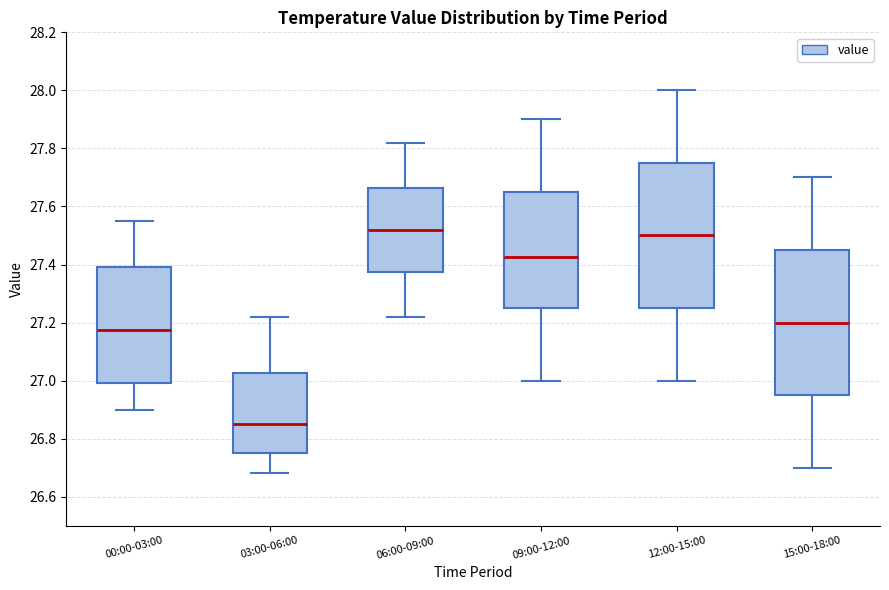

Where does the lower whisker of the box for 03:00-06:00 end on the y-axis? The values are not printed on the chart, so give them approximately, as read against the axis.

26.68